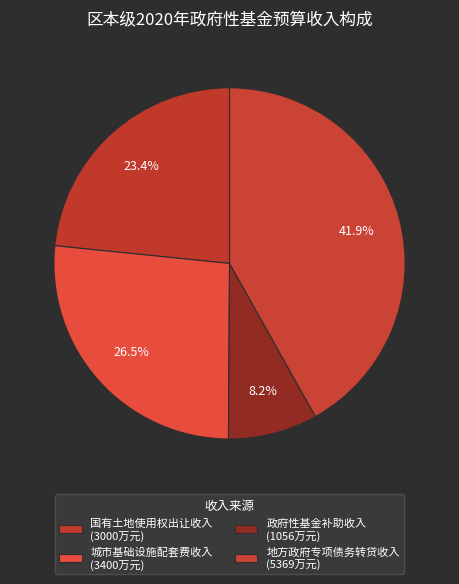

How many slices are in this pie chart?

4